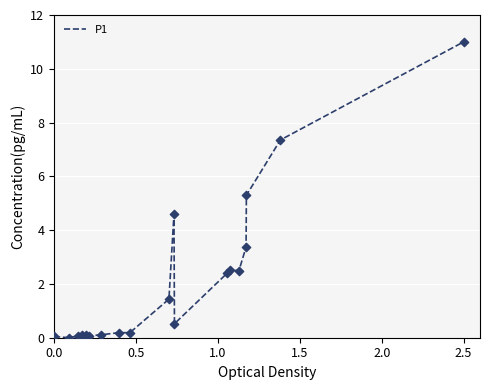

What is the maximum value shown in the chart?

11.0